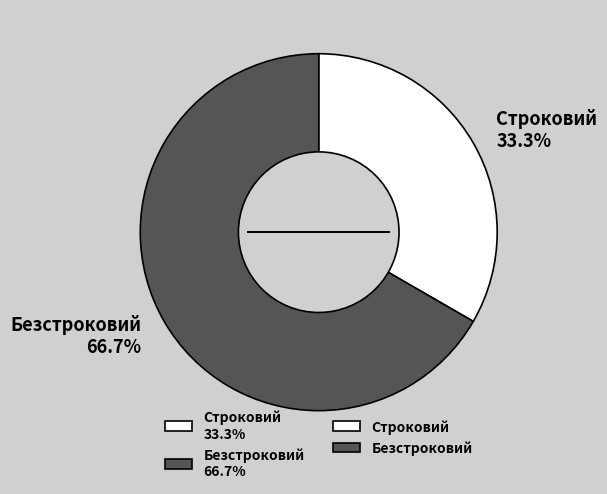

To the nearest percent, what is the combined percentage of Безстроковий and Строковий?

100%